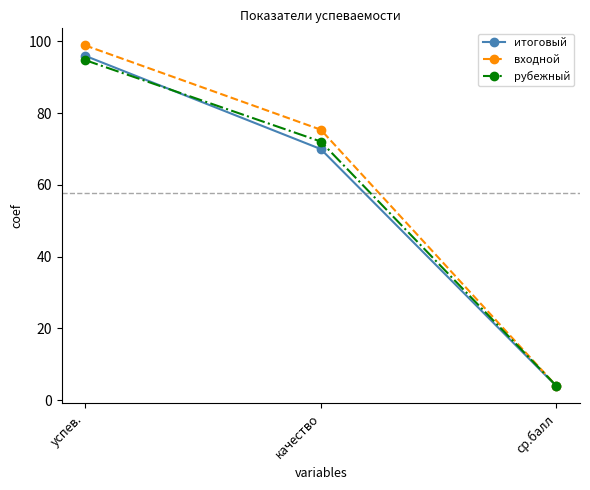

What is the sum of all входной values?

178.3